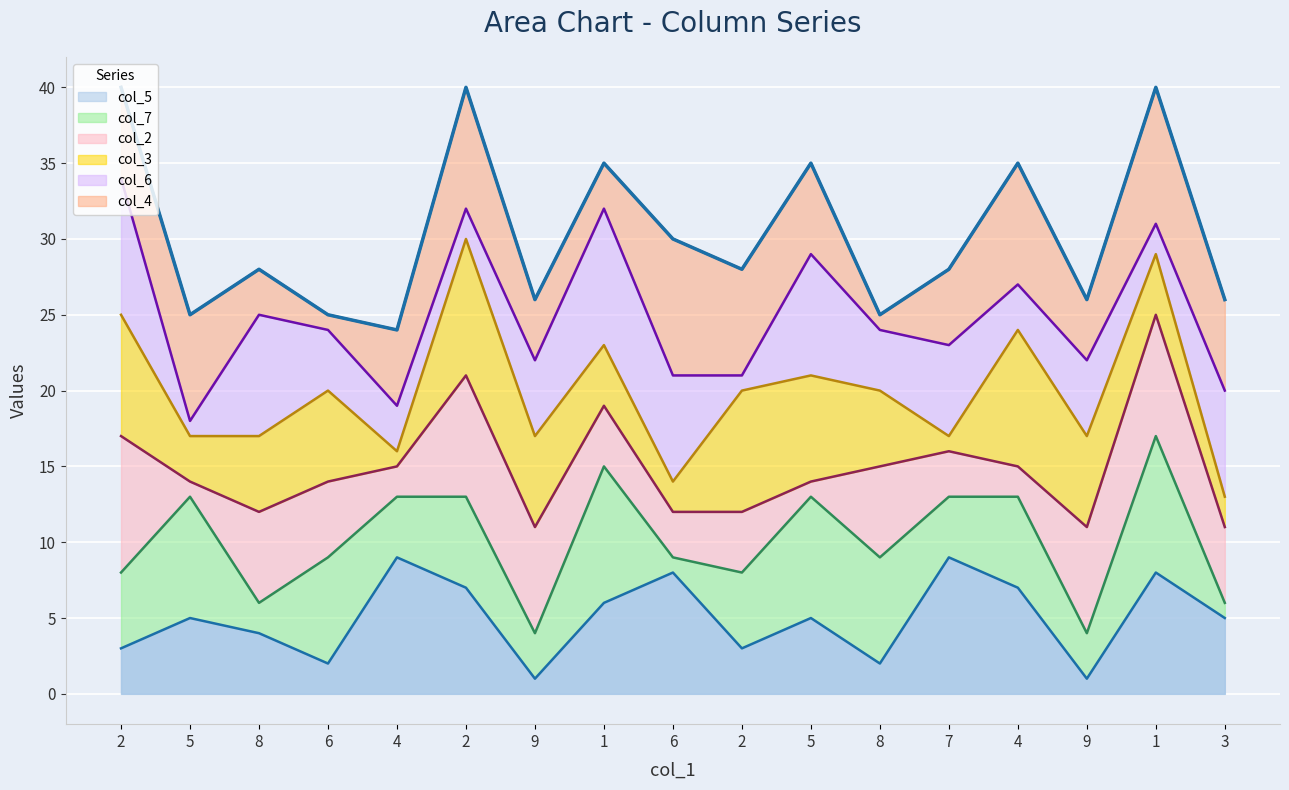

Reading left to right, what are all the values shown in this chart?

2=40	5=25	8=28	6=25	4=24	2=40	9=26	1=35	6=30	2=28	5=35	8=25	7=28	4=35	9=26	1=40	3=26